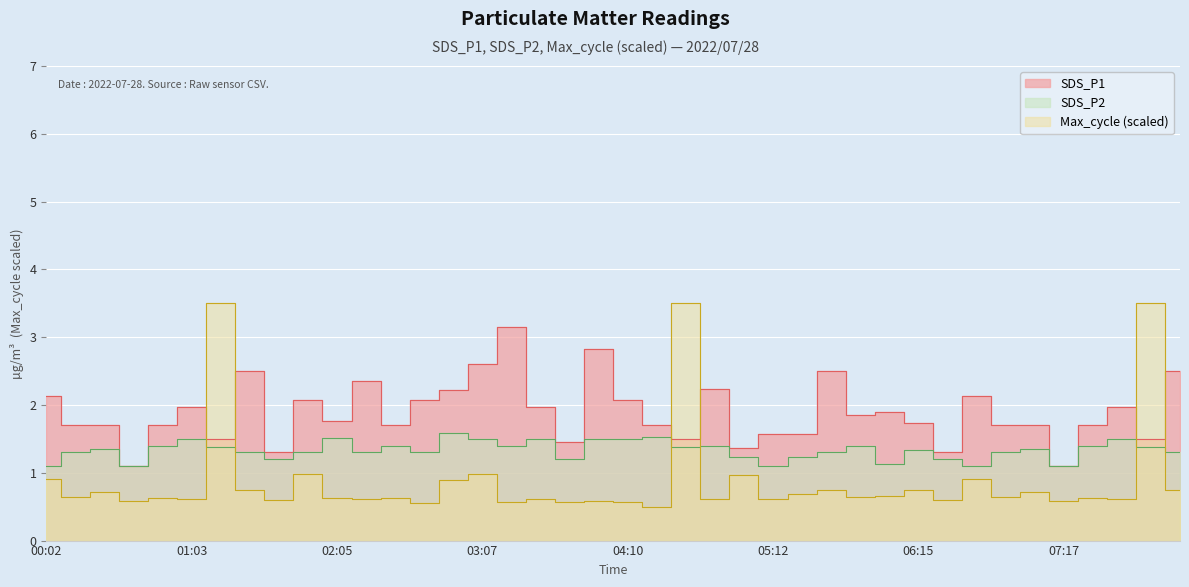

True or false: Max_cycle has a value of 0.3 at 03:57.

False